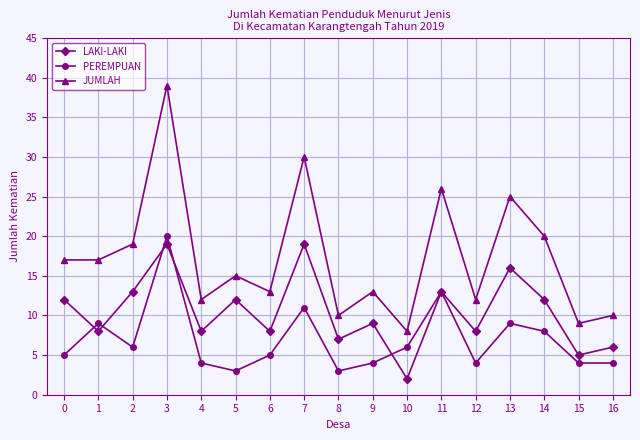

True or false: LAKI-LAKI has a value of 10 at 4.

False